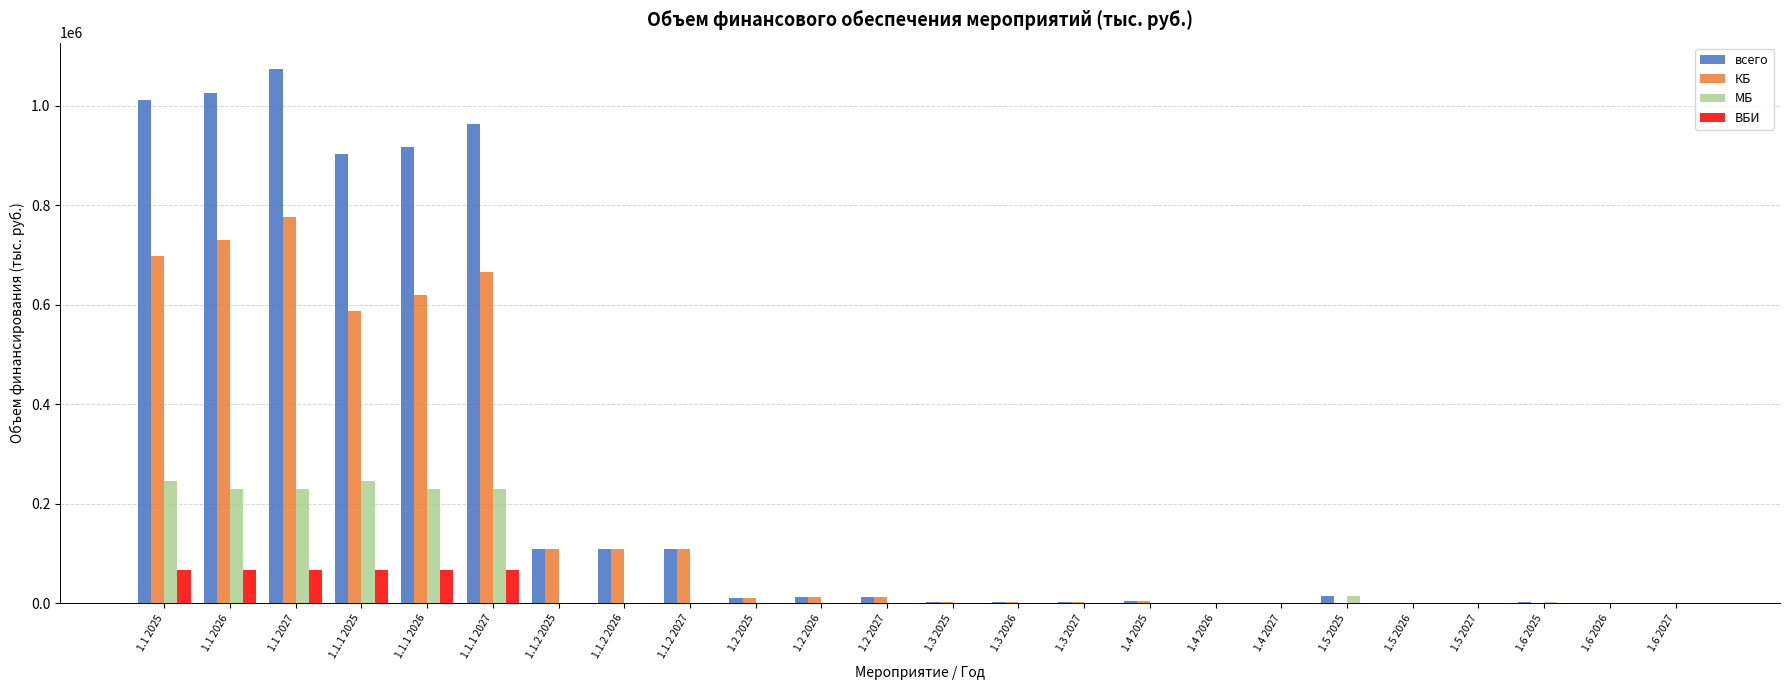

How many data points in всего are above 12323?

12